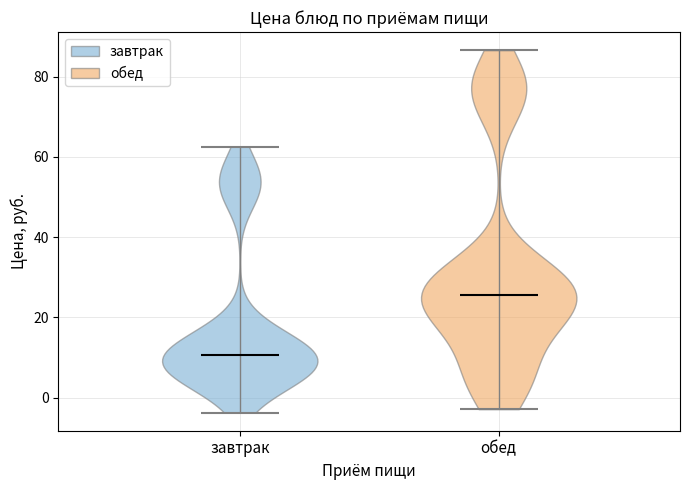

Reading left to right, read every violin against the y-axis: where its median line is, and the lowest and highest points it reaches. The values are not printed on the chart, so give them approximately, as read against the axis.

завтрак: median line 10, lowest point -4, highest point 62
обед: median line 26, lowest point -2, highest point 86